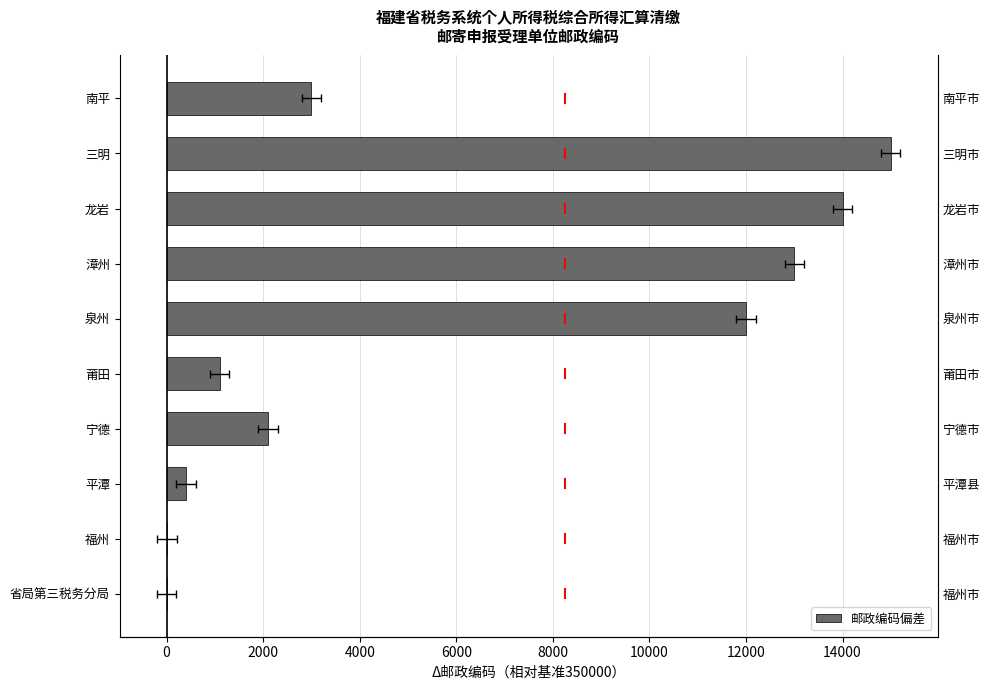

How many positive values are there?

9